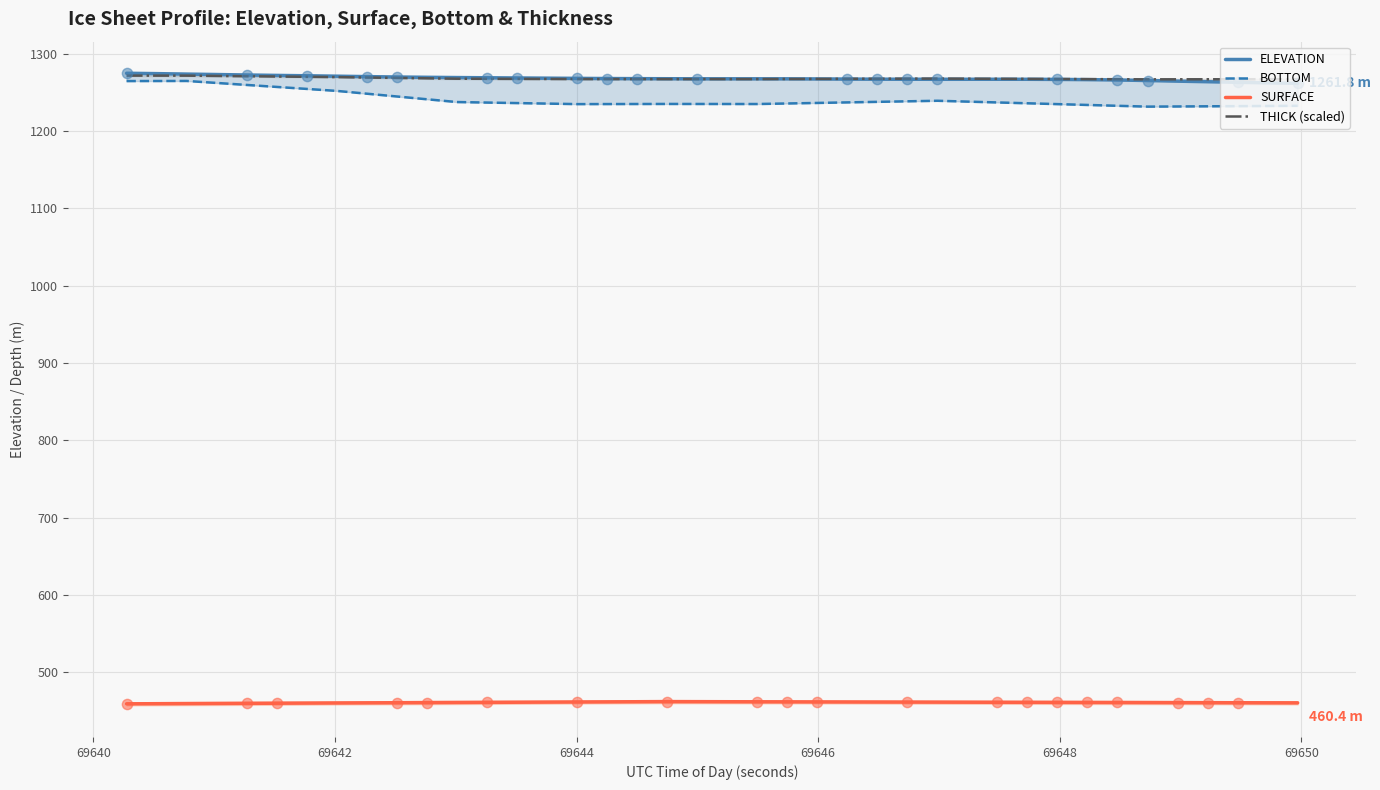

What are all the series names shown in the legend?

ELEVATION, BOTTOM, SURFACE, THICK (scaled)